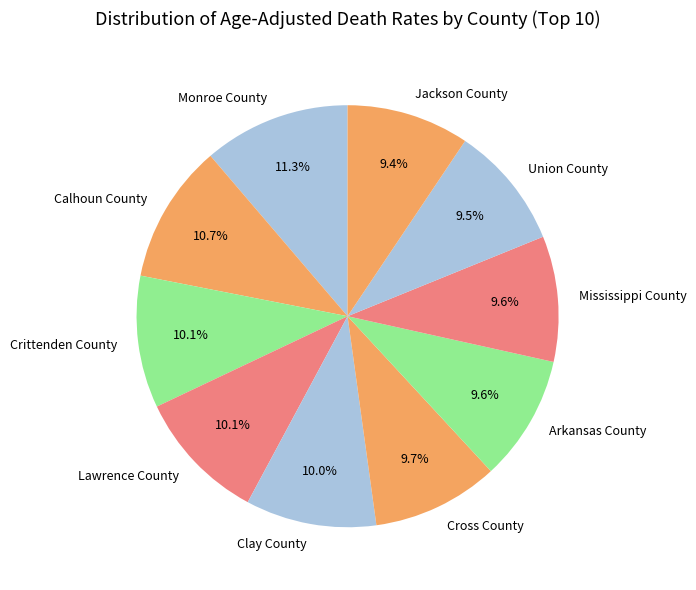

What is the total percentage of Monroe County and Clay County?

21.3%